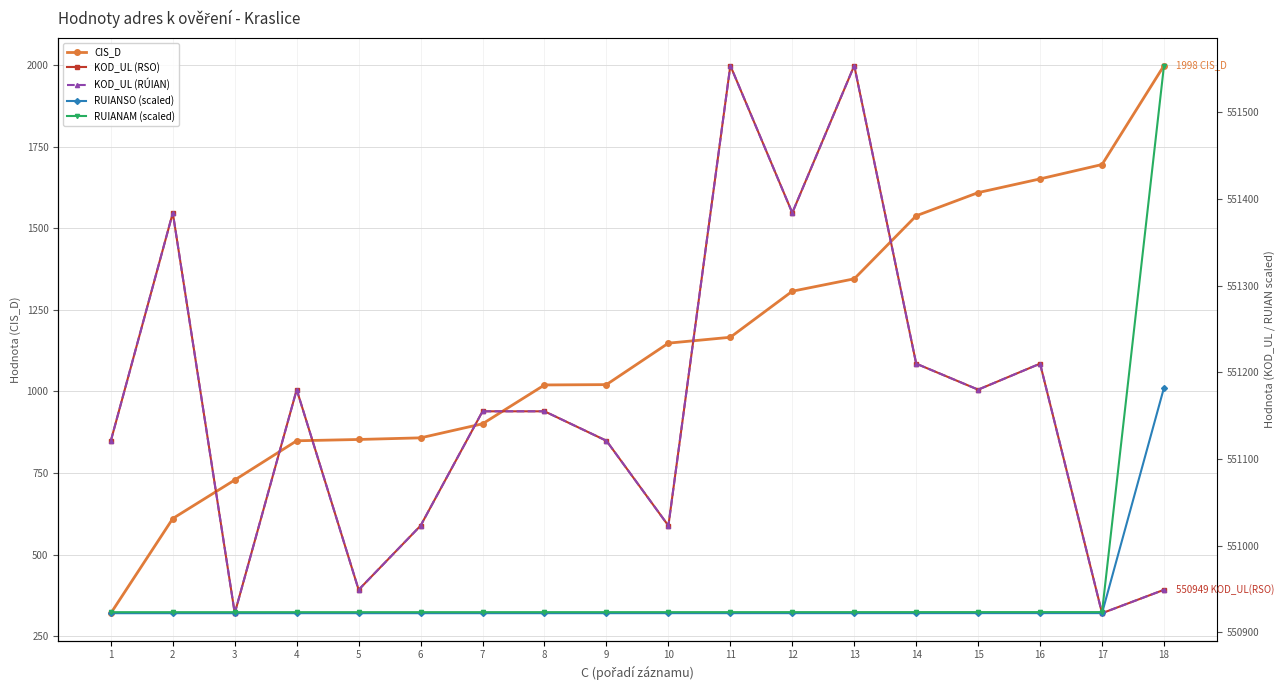

Reading right to left, extract all data points from this chart.

CIS_D: 1998.0	1695.0	1651.0	1609.0	1538.0	1345.0	1307.0	1166.0	1148.0	1021.0	1020.0	901.0	858.0	853.0	849.0	729.0	611.0	321.0
KOD_UL (RSO): 550949.0	550922.0	551210.0	551180.0	551210.0	551554.0	551384.0	551554.0	551023.0	551121.0	551155.0	551155.0	551023.0	550949.0	551180.0	550922.0	551384.0	551121.0
KOD_UL (RÚIAN): 550949.0	550922.0	551210.0	551180.0	551210.0	551554.0	551384.0	551554.0	551023.0	551121.0	551155.0	551155.0	551023.0	550949.0	551180.0	550922.0	551384.0	551121.0
RUIANSO (scaled): 551182.2	550922.1	550922.1	550922.1	550922.1	550922.1	550922.1	550922.0	550922.0	550922.0	550922.0	550922.0	550922.0	550922.0	550922.0	550922.0	550922.0	550922.0
RUIANAM (scaled): 551554.0	550923.3	550923.3	550923.3	550923.3	550923.2	550923.2	550923.2	550923.2	550923.2	550923.2	550923.2	550923.2	550923.2	550923.2	550923.2	550923.2	550923.2